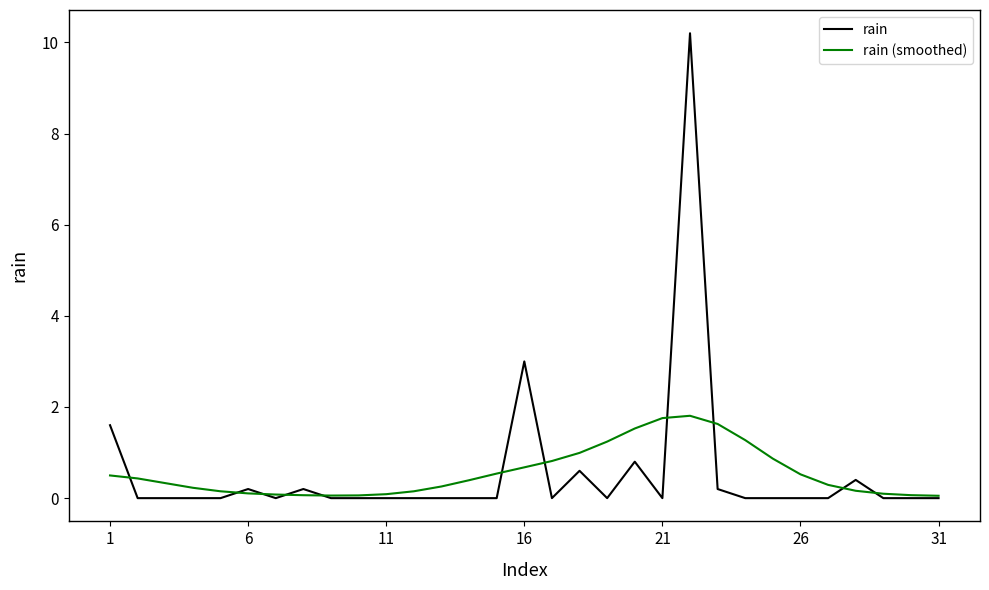

Which series has the largest range (max minus min)?

rain